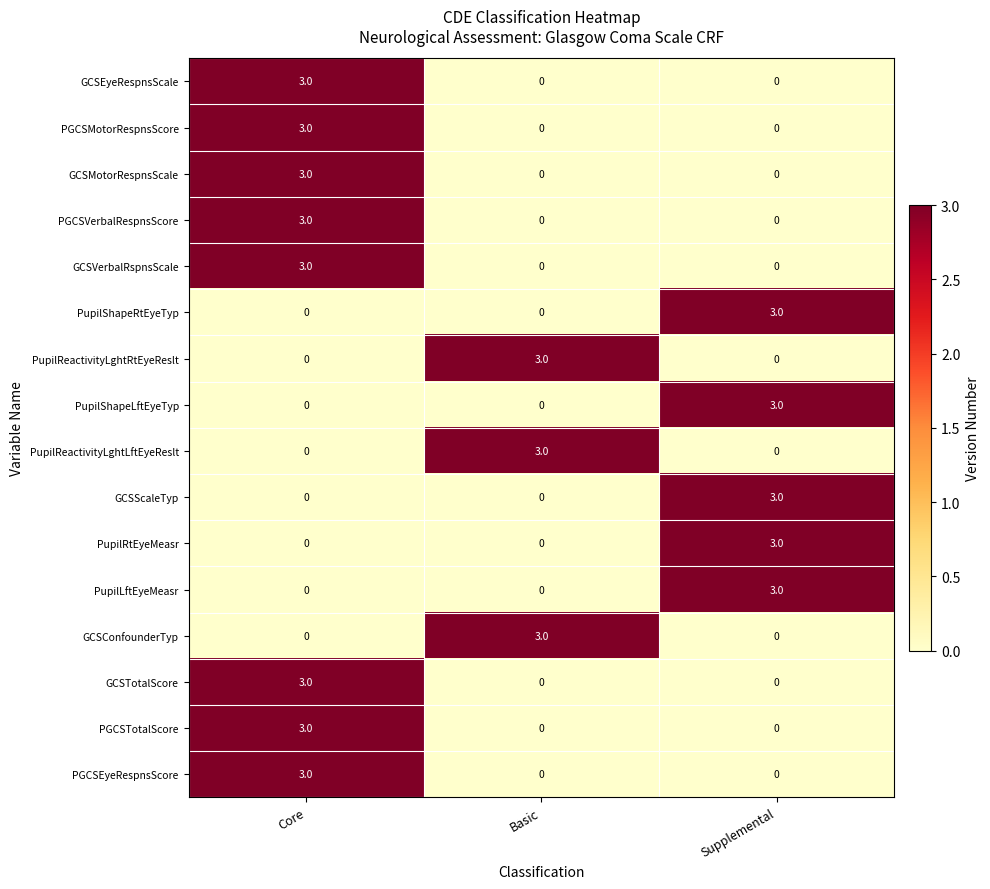

What is the spread (max minus min) of values at Supplemental?

3